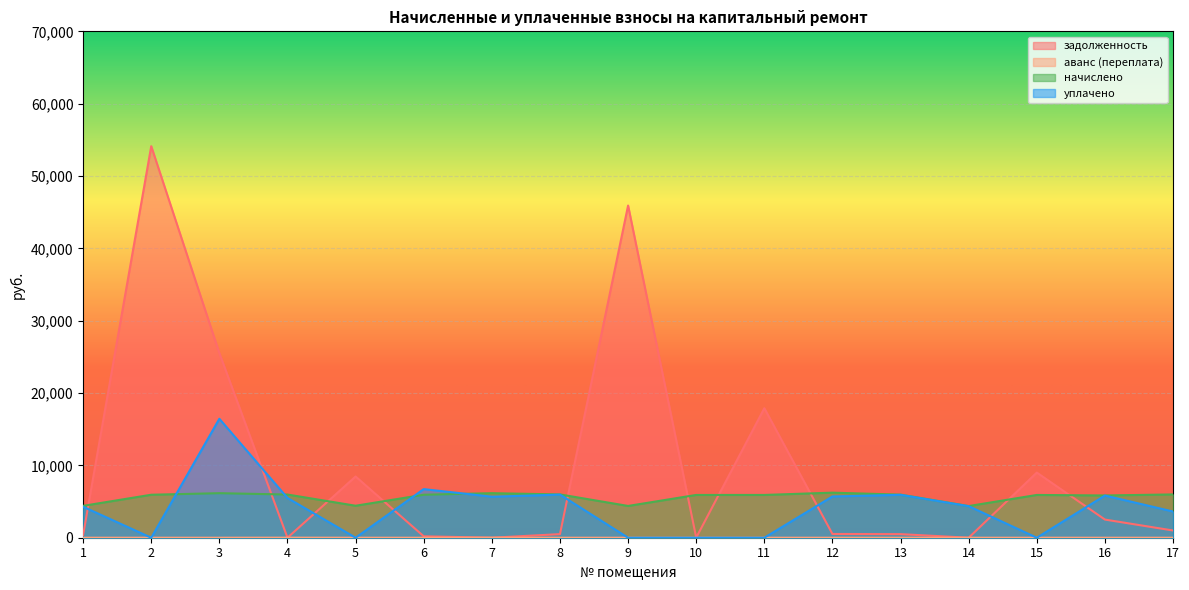

Reading right to left, transcribe all the data shown in this chart.

задолженность: 17=997.5	16=2509.7	15=9004.1	14=0.1	13=496.3	12=519.1	11=17897.1	10=10.0	9=45919.6	8=498.7	7=0.0	6=196.8	5=8464.0	4=0.0	3=25521.7	2=54124.9	1=367.2
аванс (переплата): 17=0.0	16=0.0	15=0.0	14=0.0	13=0.0	12=0.0	11=0.0	10=0.0	9=0.0	8=0.0	7=7.5	6=0.0	5=0.0	4=7.4	3=0.0	2=0.0	1=0.0
начислено: 17=5984.8	16=5841.2	15=5913.0	14=4377.4	13=5956.1	12=6228.7	11=5913.0	10=5913.0	9=4391.8	8=5984.8	7=6157.0	6=5941.7	5=4420.4	4=5970.5	3=6157.0	2=5941.7	1=4406.0
уплачено: 17=3621.2	16=5830.0	15=0.0	14=4358.7	13=5931.2	12=5702.7	11=0.0	10=0.0	9=0.0	8=5959.7	7=5669.3	6=6719.9	5=0.0	4=5495.4	3=16441.4	2=0.0	1=4279.8